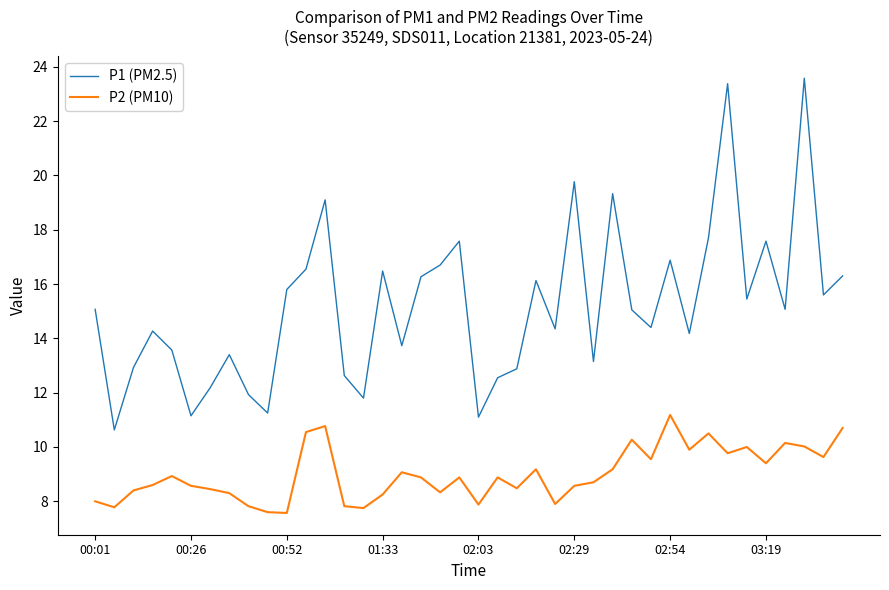

What is the greatest value displayed?

23.6